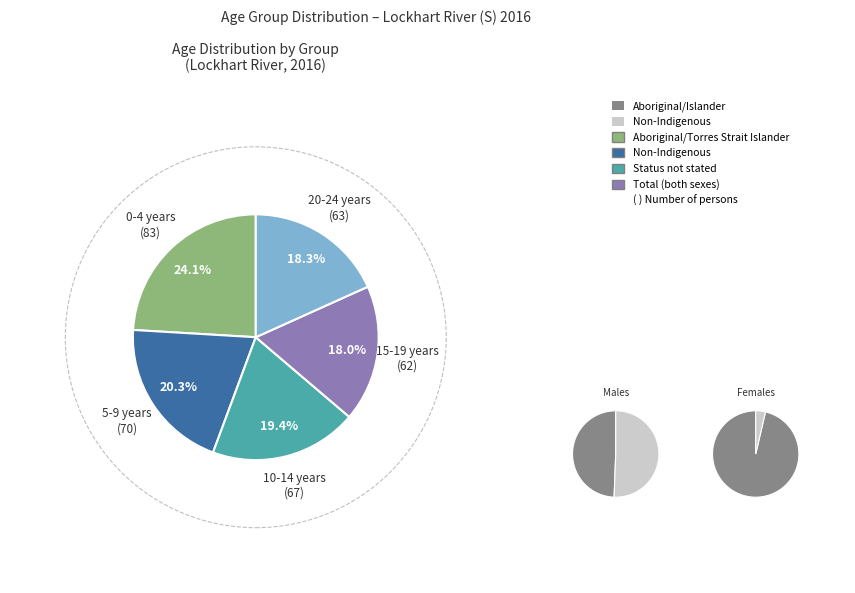

Between 0-4 years and 5-9 years, which is larger?

0-4 years